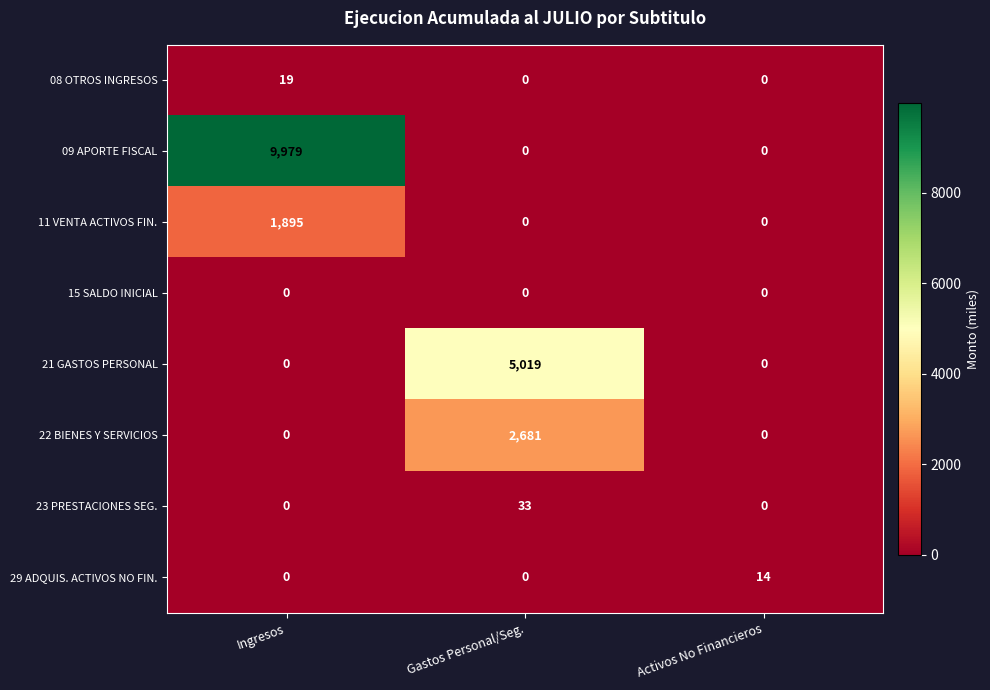

Which series has the largest range (max minus min)?

09 APORTE FISCAL